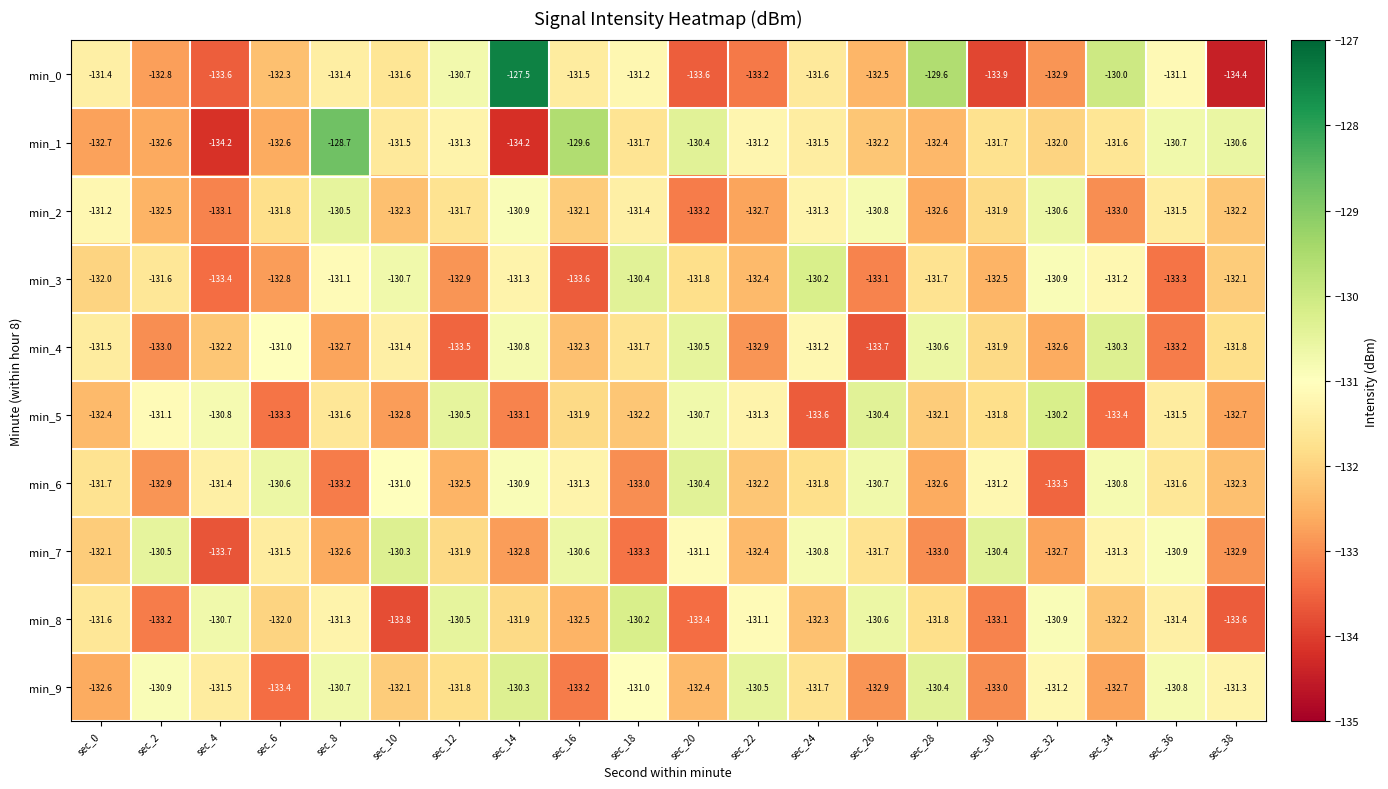

What is the difference between the min_0 values at sec_8 and sec_36?

0.3